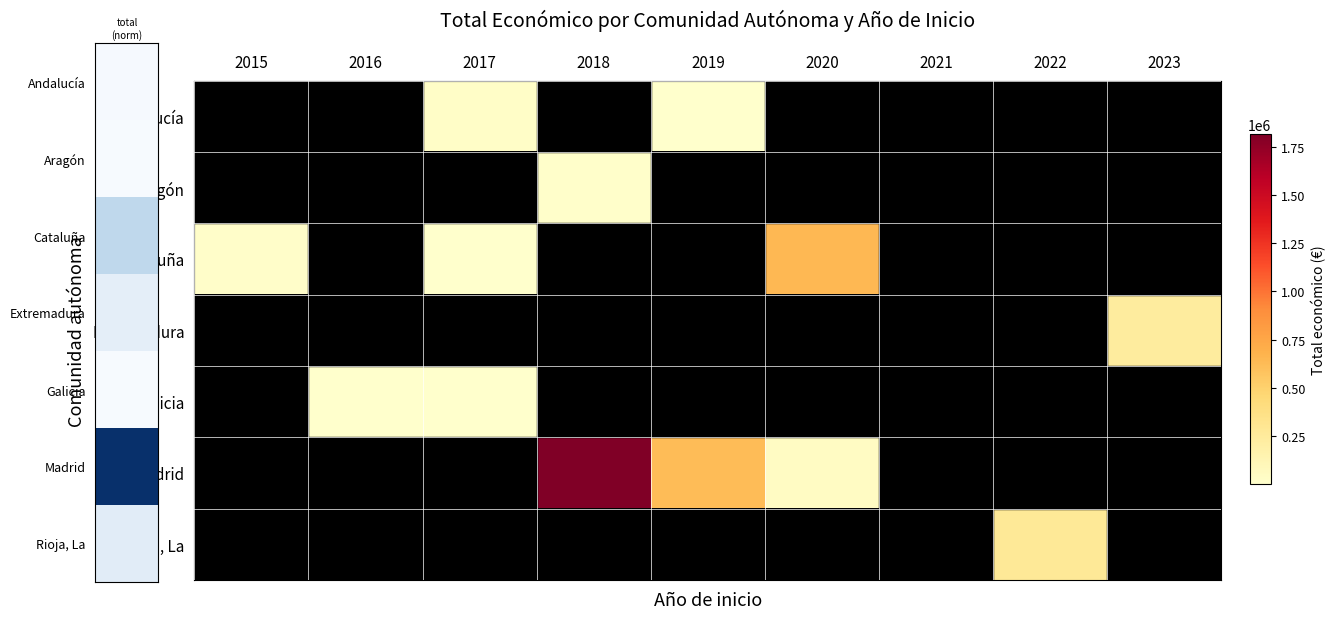

At 2019, list the series in order from smallest to largest.

Aragón, Cataluña, Extremadura, Galicia, Rioja, La, Andalucía, Madrid